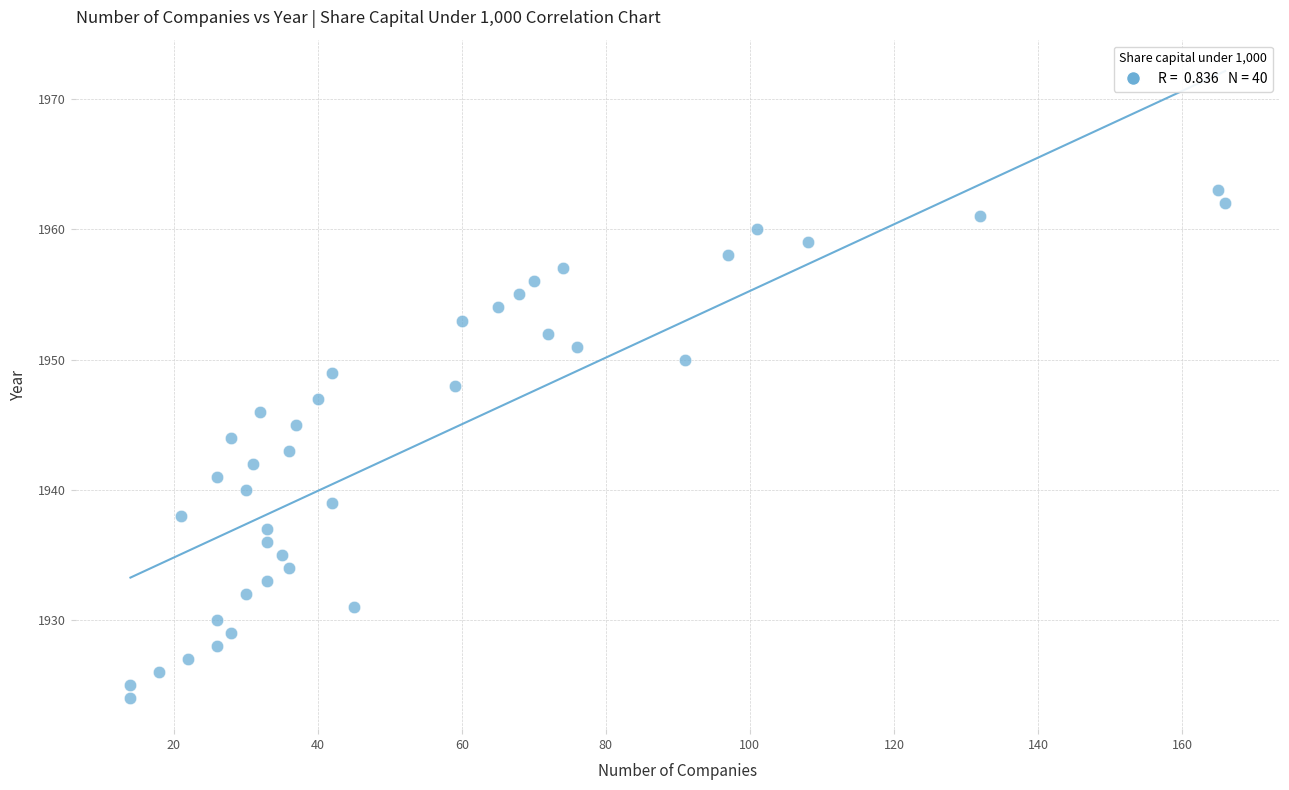

What is the range of Y values (max minus min)?

39